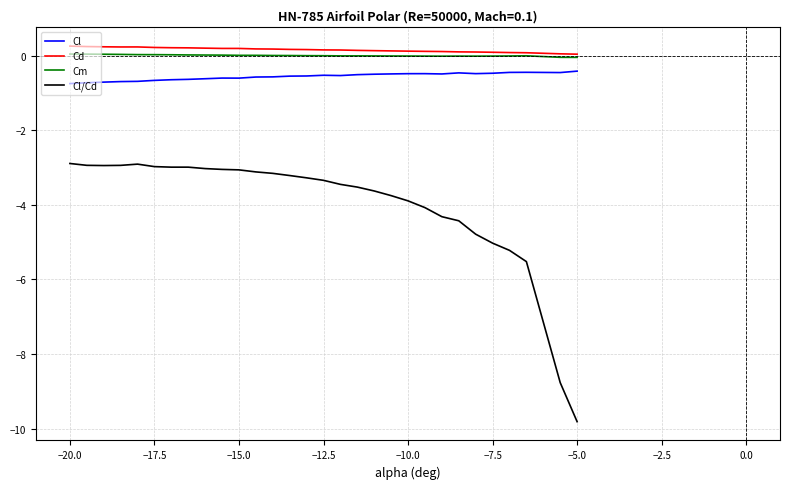

Which series has the largest total across all categories?

Cd